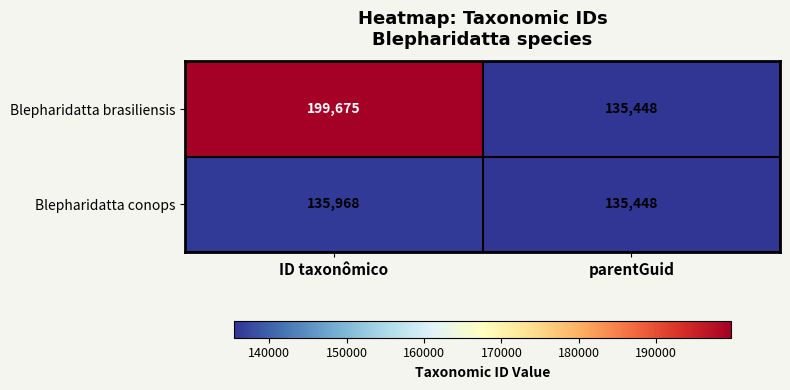

Between ID taxonômico and parentGuid, which series saw the biggest shift?

Blepharidatta brasiliensis